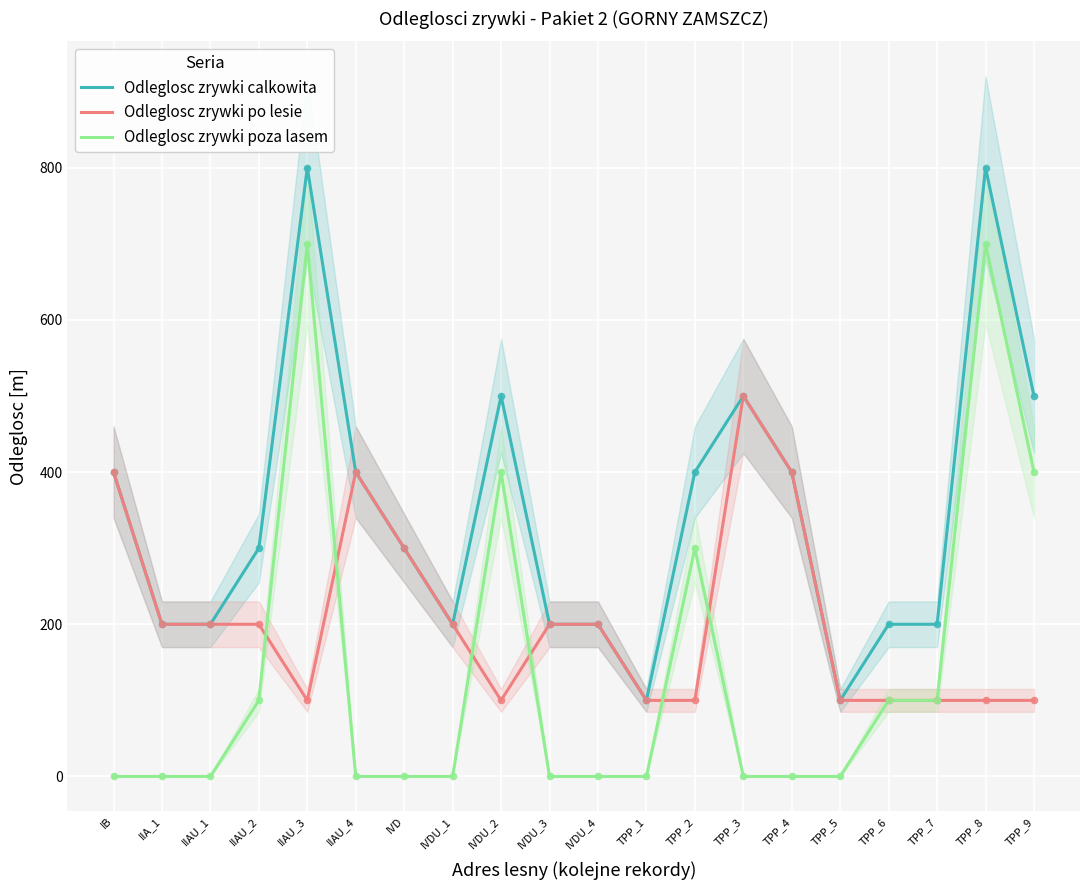

What are all the series names shown in the legend?

Odleglosc zrywki calkowita, Odleglosc zrywki po lesie, Odleglosc zrywki poza lasem